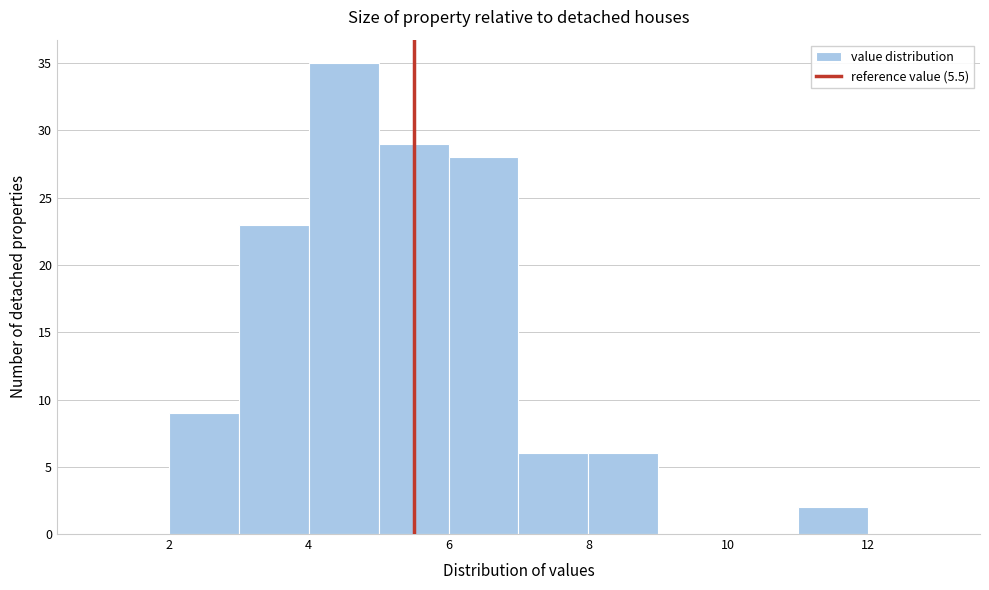

Reading left to right, list every bar in this chart as the range it spans on the x-axis followed by its height. The values are not printed on the chart, so give them approximately, as read against the axis.

1 to 2: 0
2 to 3: 9
3 to 4: 23
4 to 5: 35
5 to 6: 29
6 to 7: 28
7 to 8: 6
8 to 9: 6
9 to 10: 0
10 to 11: 0
11 to 12: 2
12 to 13: 0